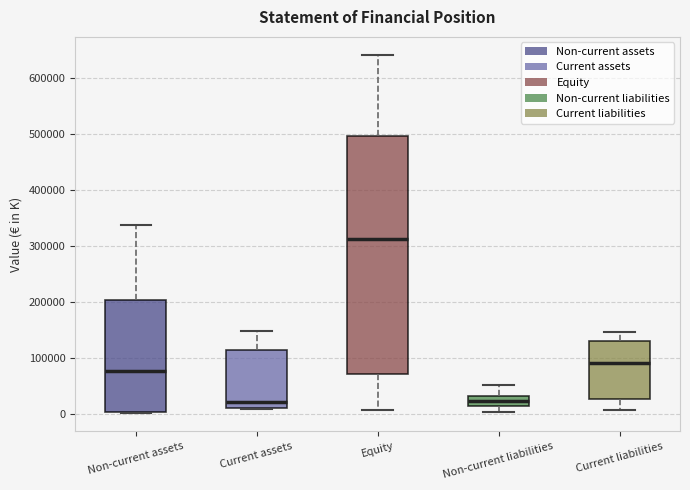

Reading left to right, read every box against the y-axis: the position of its median line, the range the box covers, and the ends of its whiskers. The values are not printed on the chart, so give them approximately, as read against the axis.

Non-current assets: median 80000, box 0 to 200000, whiskers 0 to 340000
Current assets: median 20000, box 10000 to 110000, whiskers 10000 to 150000
Equity: median 310000, box 70000 to 500000, whiskers 10000 to 640000
Non-current liabilities: median 20000, box 10000 to 30000, whiskers 0 to 50000
Current liabilities: median 90000, box 30000 to 130000, whiskers 10000 to 150000